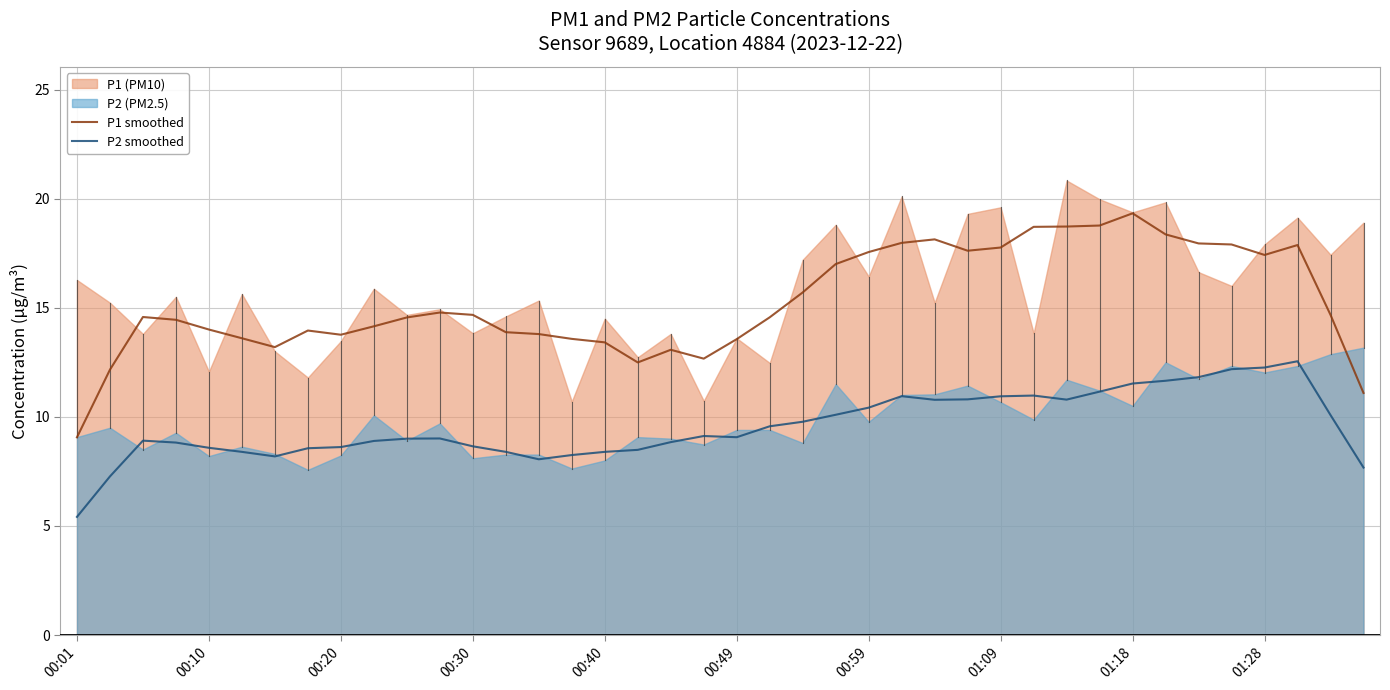

Which has a higher value, 22 or 18?

22